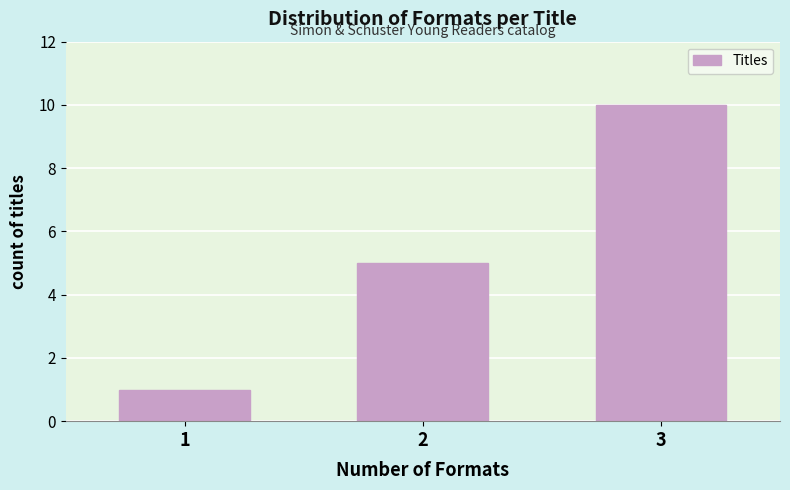

Reading right to left, what are all the values shown in this chart?

10	5	1